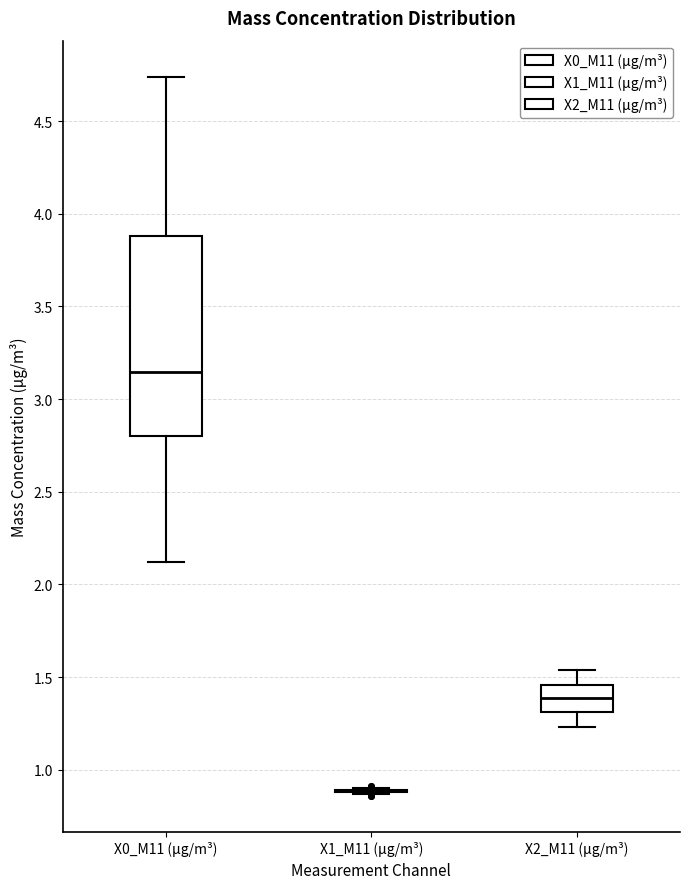

Reading left to right, transcribe this box plot: for each box, give where its median line is, the range the box spans, and where its two whiskers end, as read against the y-axis. The values are not printed on the chart, so give them approximately, as read against the axis.

X0_M11 (μg/m³): median 3.15, box 2.80 to 3.90, whiskers 2.10 to 4.75
X1_M11 (μg/m³): box collapsed to a line at 0.90, whiskers 0.85 to 0.90
X2_M11 (μg/m³): median 1.40, box 1.30 to 1.45, whiskers 1.25 to 1.55